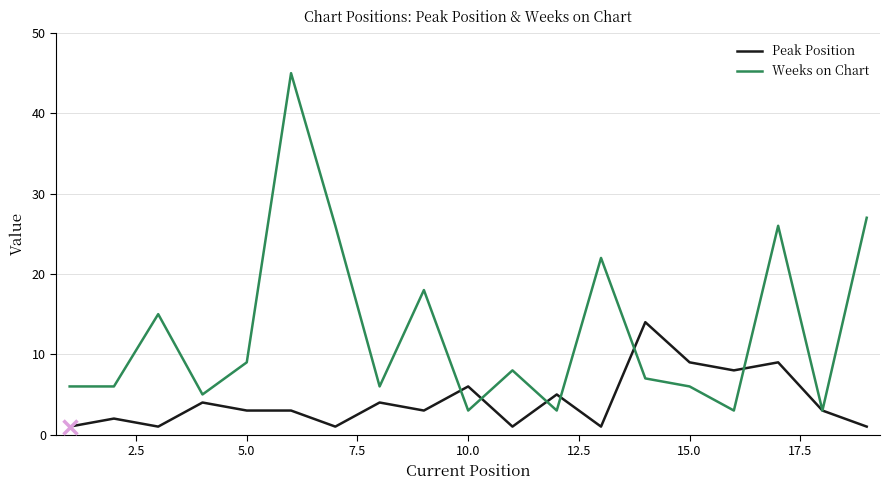

Which series has the largest range (max minus min)?

Weeks on Chart